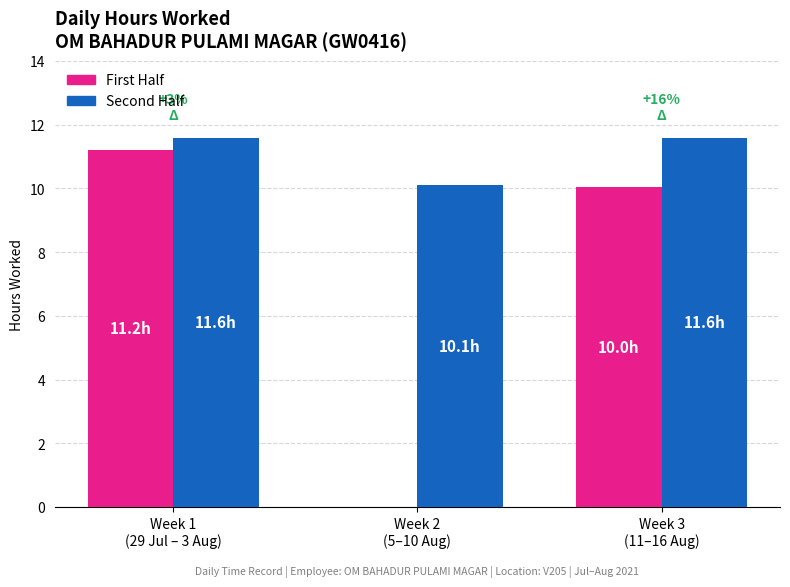

What is the maximum value shown in the chart?

11.6